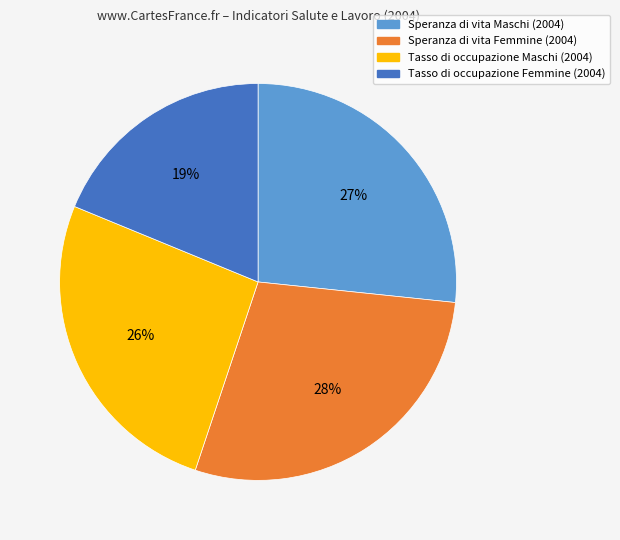

Does any single category account for the majority?

No